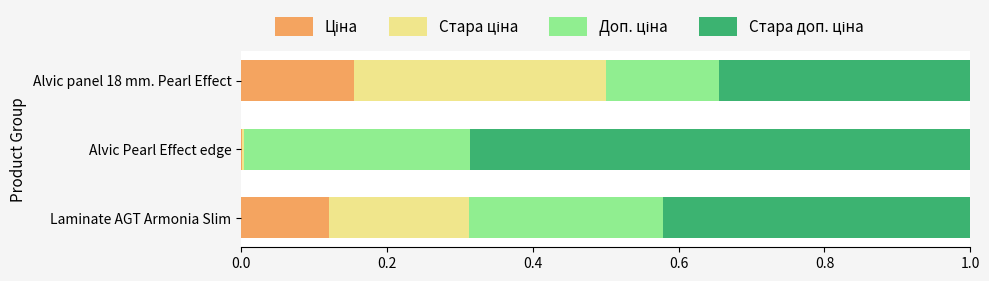

What is the total value across all series at Alvic panel 18 mm. Pearl Effect?

1.0